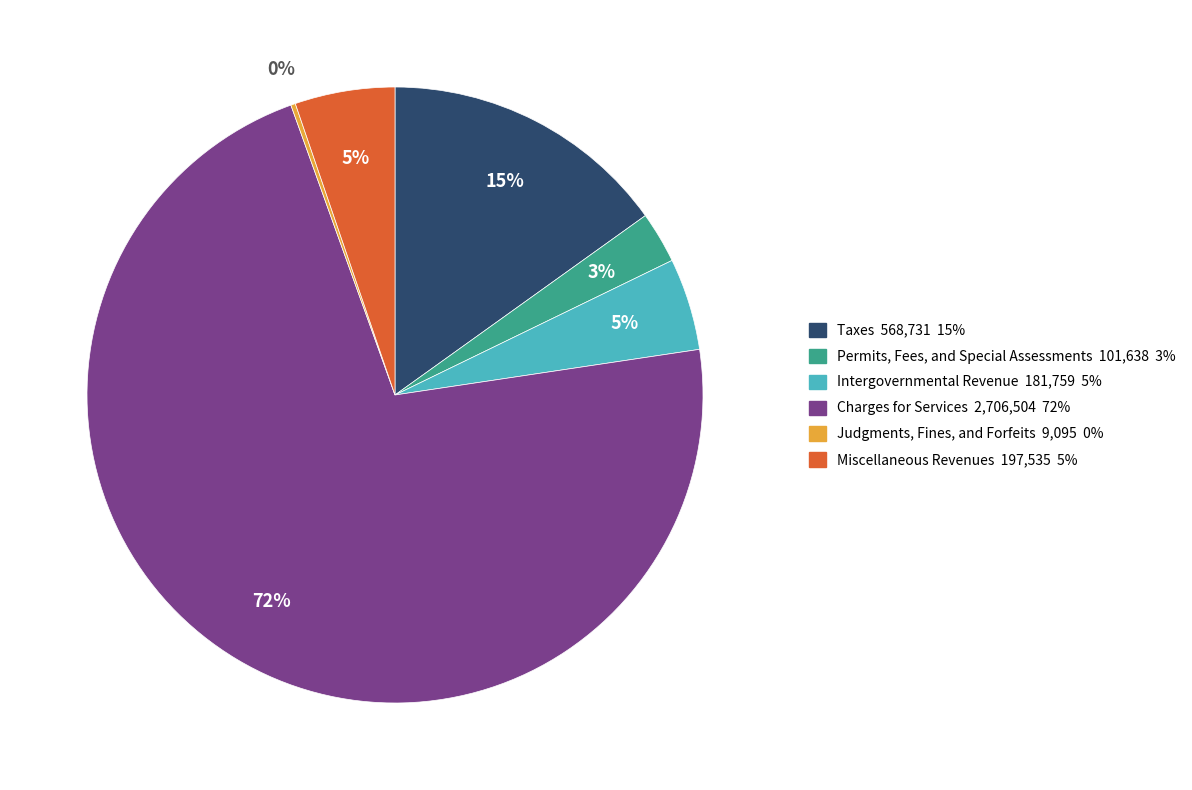

Which slice is the largest?

Charges for Services